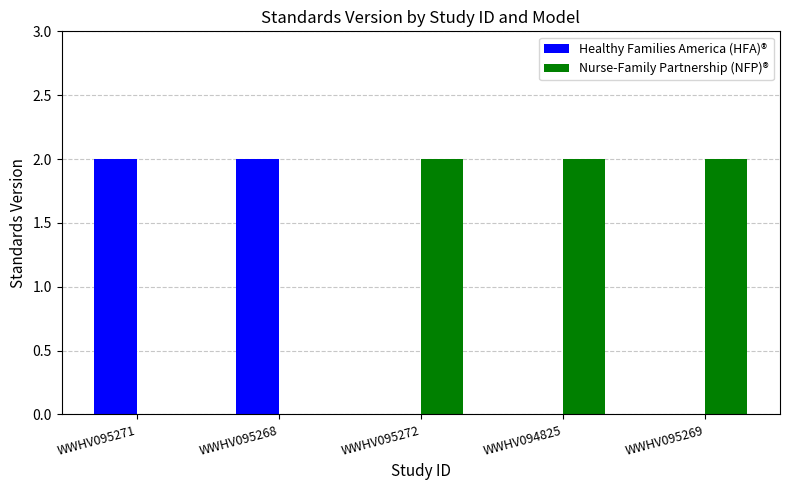

What is the sum of the Nurse-Family Partnership (NFP)® values at WWHV094825 and WWHV095269?

4